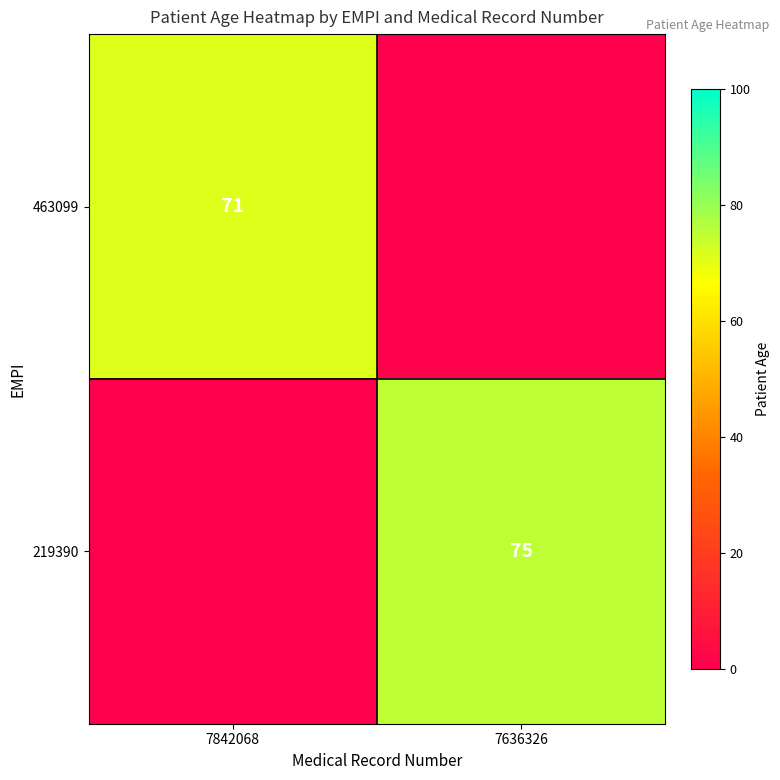

Is it true that 219390 equals 41 at 7636326?

False